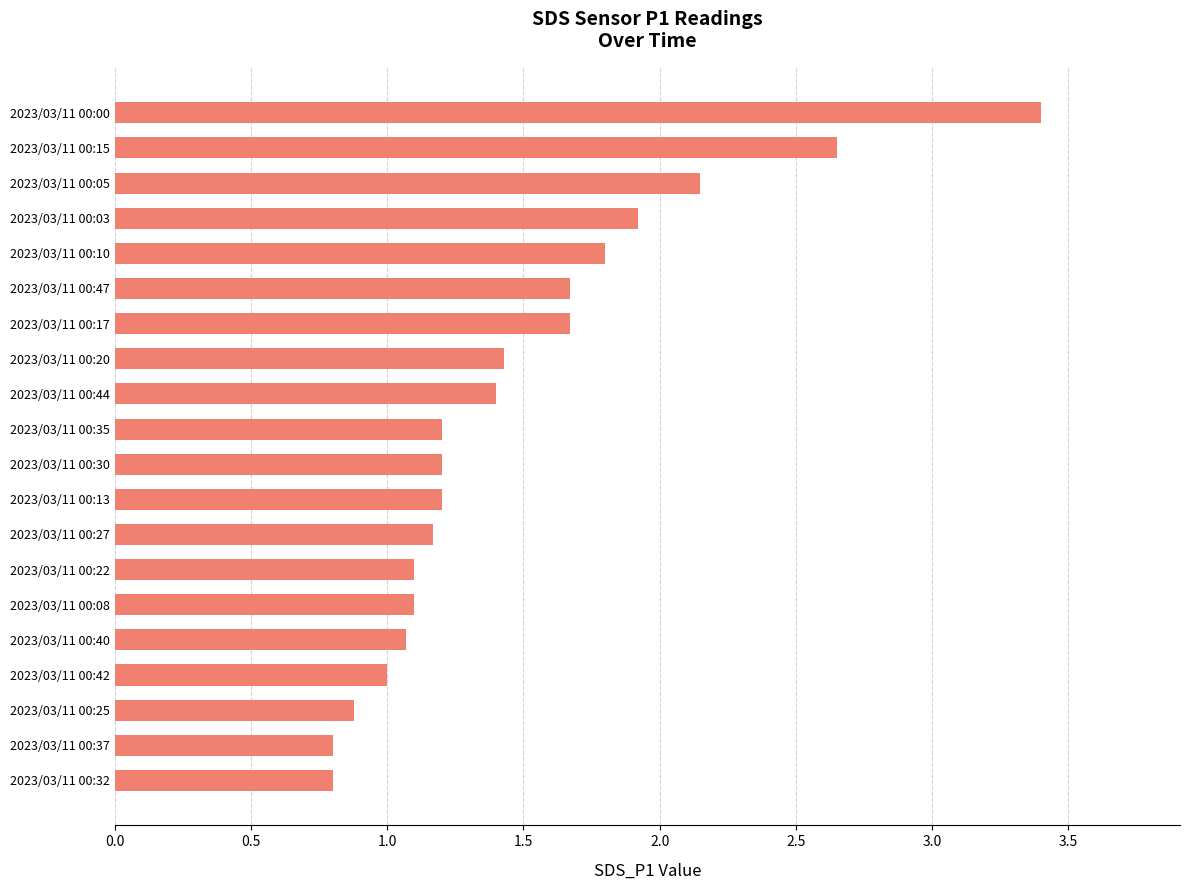

Is it true that the value at 2023/03/11 00:05 is 3.6?

False